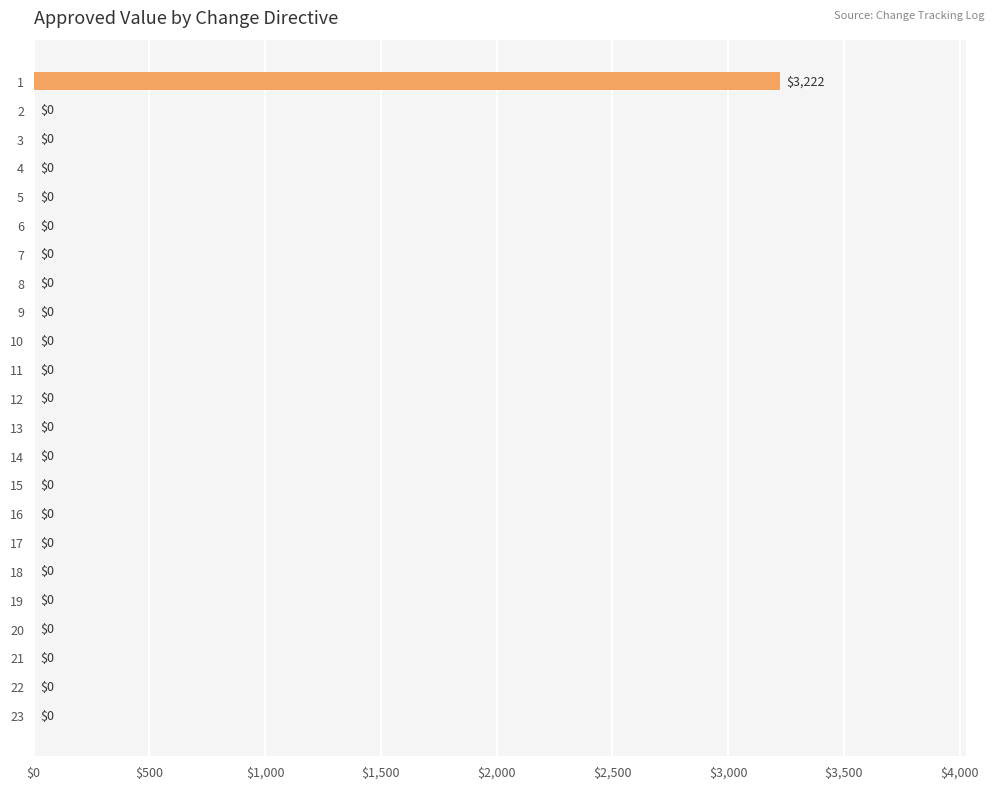

Reading bottom to top, what are all the values shown in this chart?

23=0	22=0	21=0	20=0	19=0	18=0	17=0	16=0	15=0	14=0	13=0	12=0	11=0	10=0	9=0	8=0	7=0	6=0	5=0	4=0	3=0	2=0	1=3222